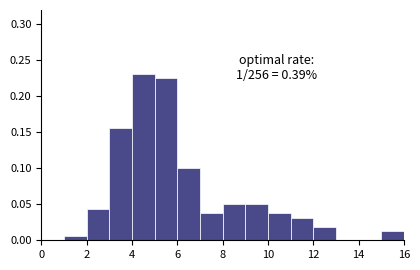

Over which range of the x-axis is the bar tallest?

4 to 5